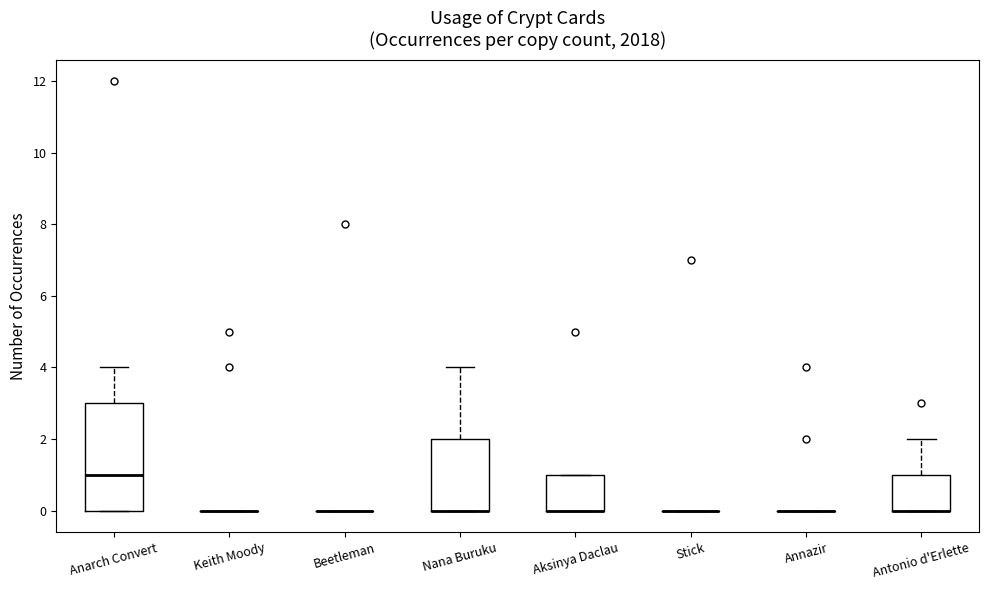

Reading left to right, read every box against the y-axis: the position of its median line, the range the box covers, and the ends of its whiskers. The values are not printed on the chart, so give them approximately, as read against the axis.

Anarch Convert: median 1, box 0 to 3, whiskers 0 to 4
Keith Moody: box collapsed to a line at 0, whiskers 0 to 0
Beetleman: box collapsed to a line at 0, whiskers 0 to 0
Nana Buruku: median 0 (drawn on the box's lower edge), box 0 to 2, whiskers 0 to 4
Aksinya Daclau: median 0 (drawn on the box's lower edge), box 0 to 1, whiskers 0 to 1
Stick: box collapsed to a line at 0, whiskers 0 to 0
Annazir: box collapsed to a line at 0, whiskers 0 to 0
Antonio d'Erlette: median 0 (drawn on the box's lower edge), box 0 to 1, whiskers 0 to 2